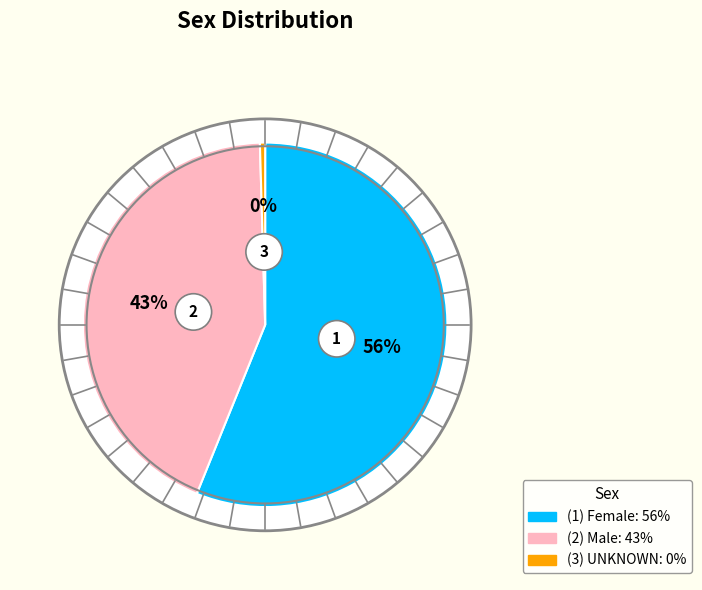

Do Female and Male together represent more than half of the pie?

Yes